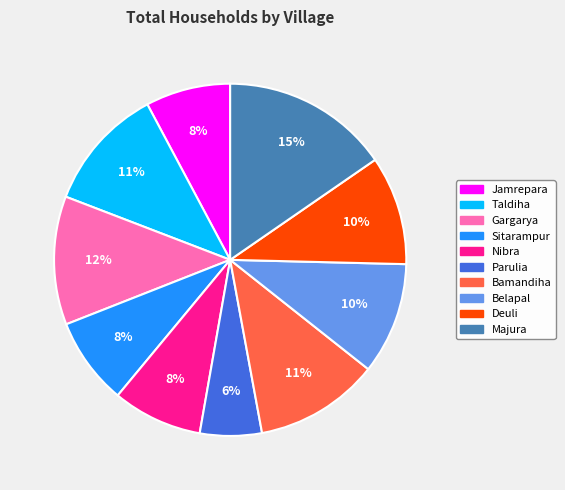

Which has a higher value, Bamandiha or Nibra?

Bamandiha